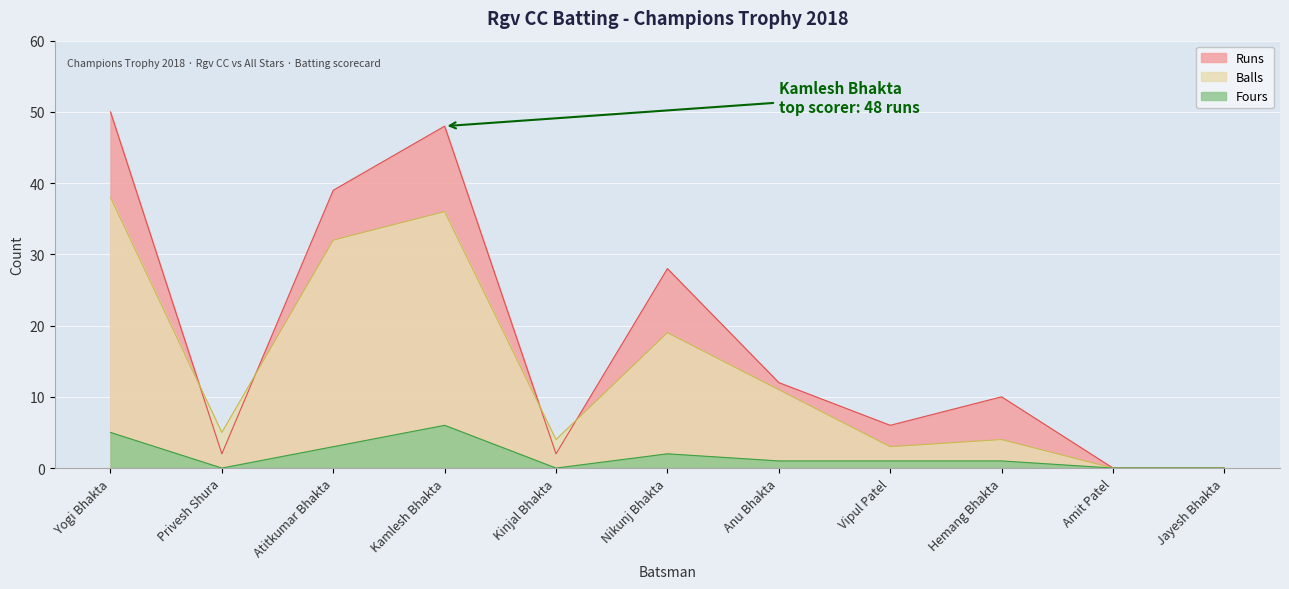

Between which two adjacent categories do Balls and Runs first intersect?

Yogi Bhakta and Privesh Shura